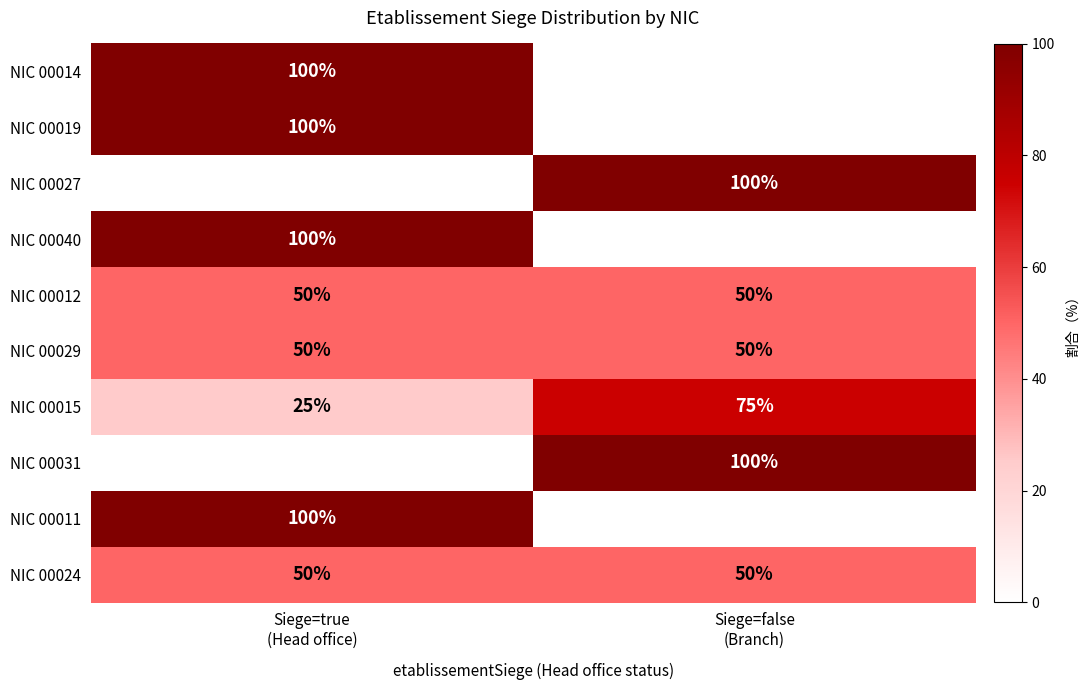

What is the total value across all series at Siege=false
(Branch)?

425